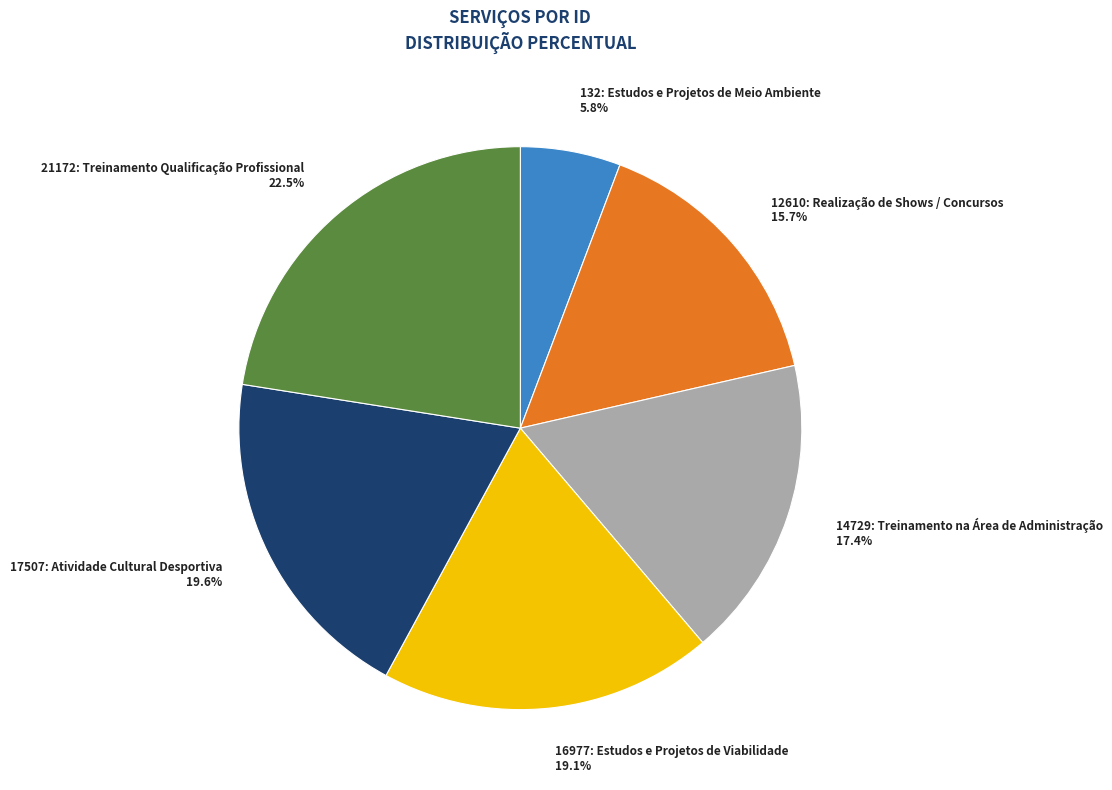

True or false: 16977: Estudos e Projetos de Viabilidade accounts for 6% of the total.

False